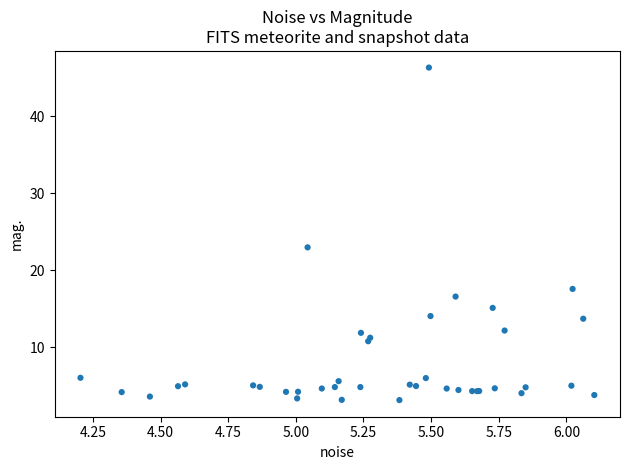

What Y value in the scatter plot is closest to 24?

23.0